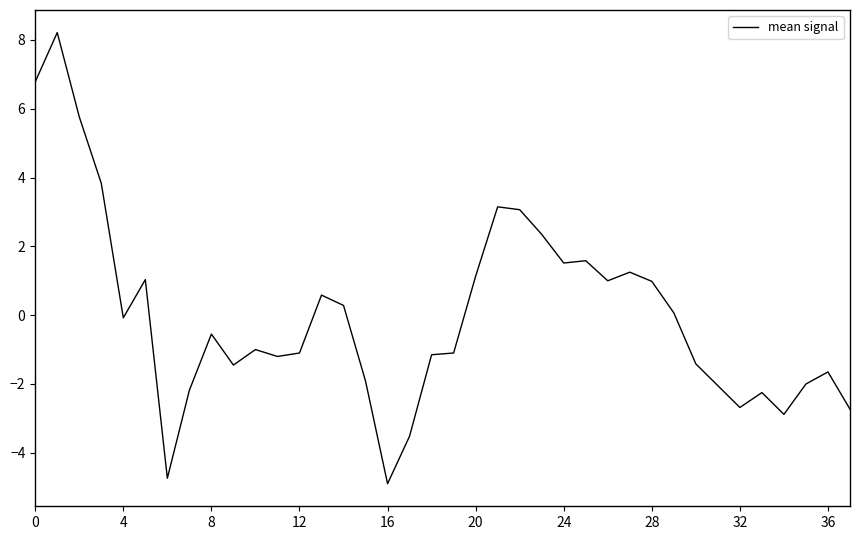

What is the difference between the maximum and minimum values?

13.1